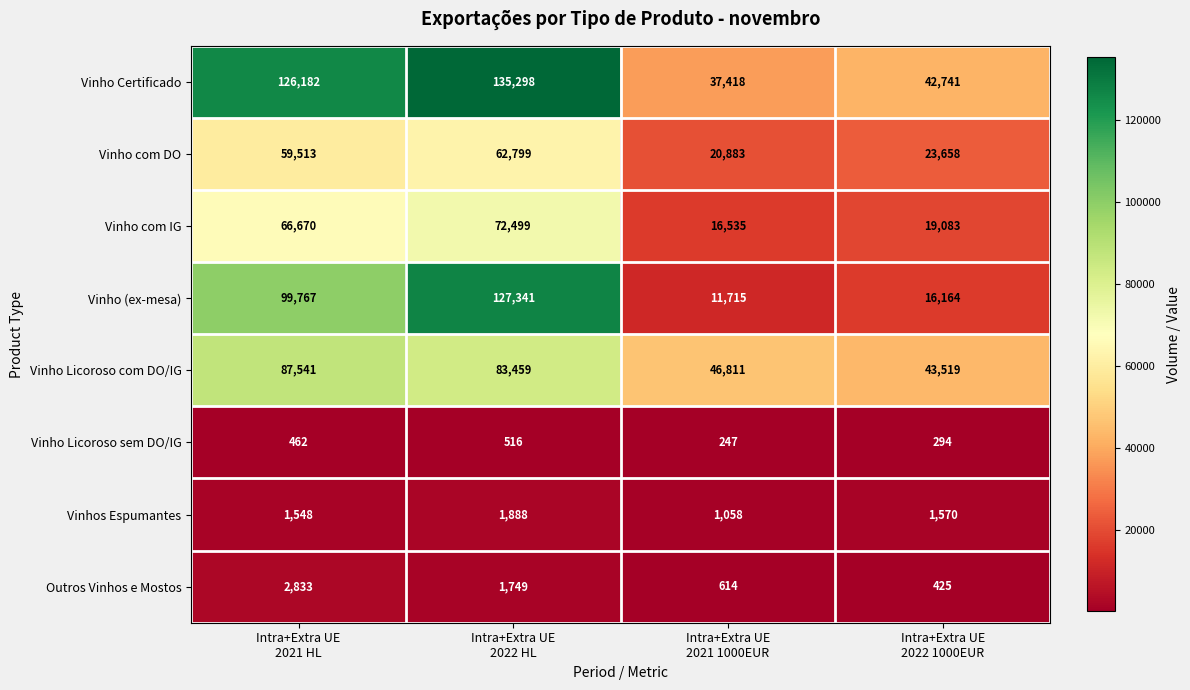

Which series has the largest total across all categories?

Vinho Certificado